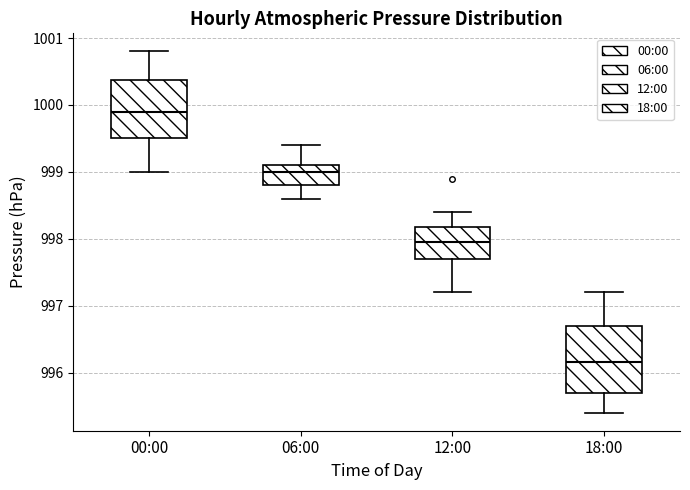

Reading left to right, read every box against the y-axis: the position of its median line, the range the box covers, and the ends of its whiskers. The values are not printed on the chart, so give them approximately, as read against the axis.

00:00: median 999.9, box 999.5 to 1000.4, whiskers 999.0 to 1000.8
06:00: median 999.0, box 998.8 to 999.1, whiskers 998.6 to 999.4
12:00: median 998.0, box 997.7 to 998.2, whiskers 997.2 to 998.4
18:00: median 996.2, box 995.7 to 996.7, whiskers 995.4 to 997.2